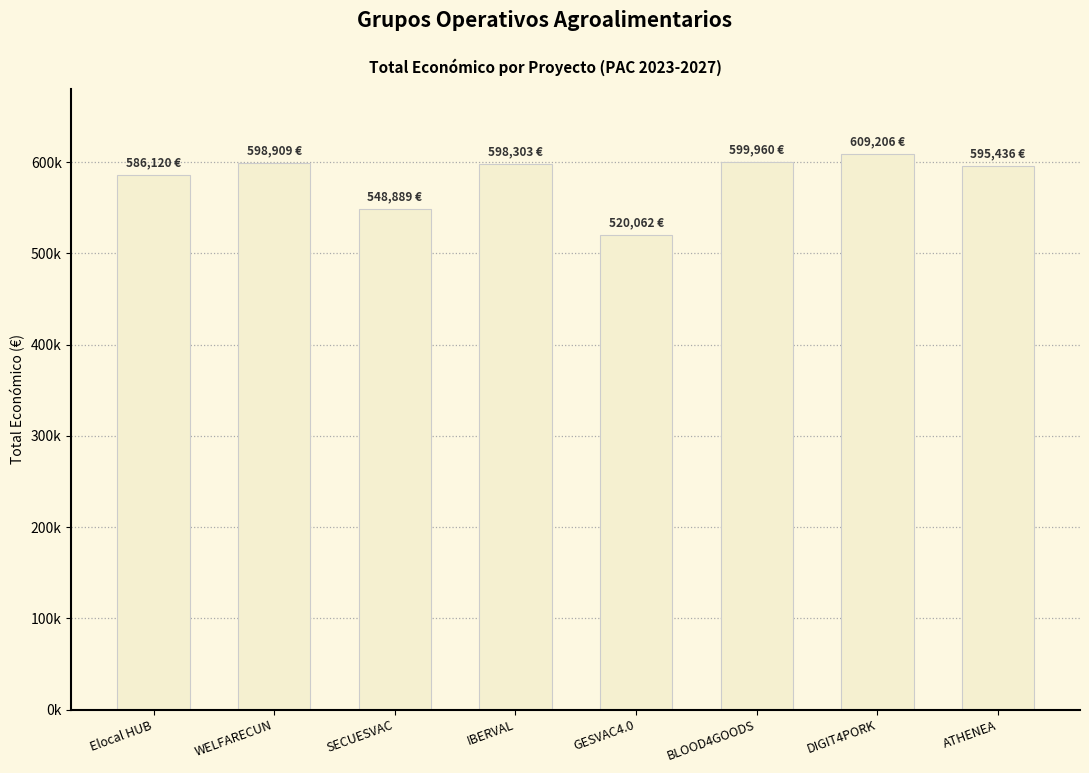

True or false: the data shows 599960 at BLOOD4GOODS.

True